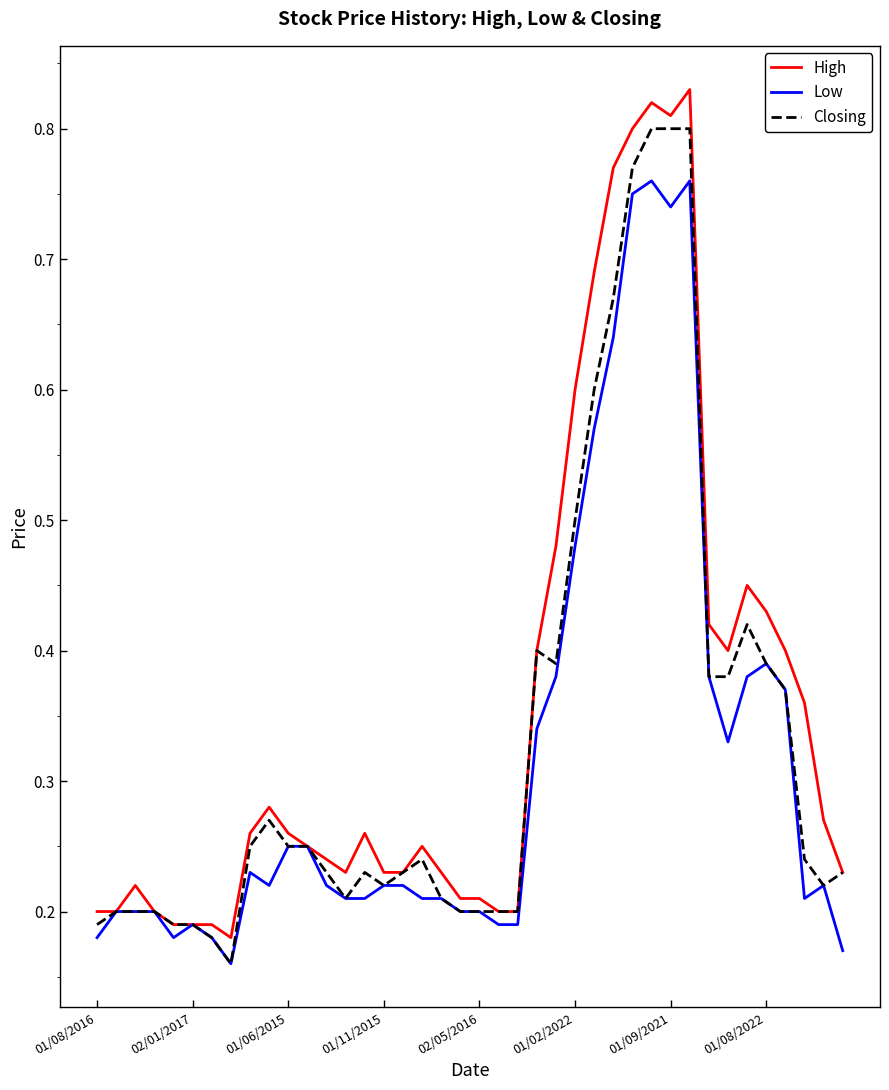

List the series in order of their peak value, highest first.

High, Closing, Low